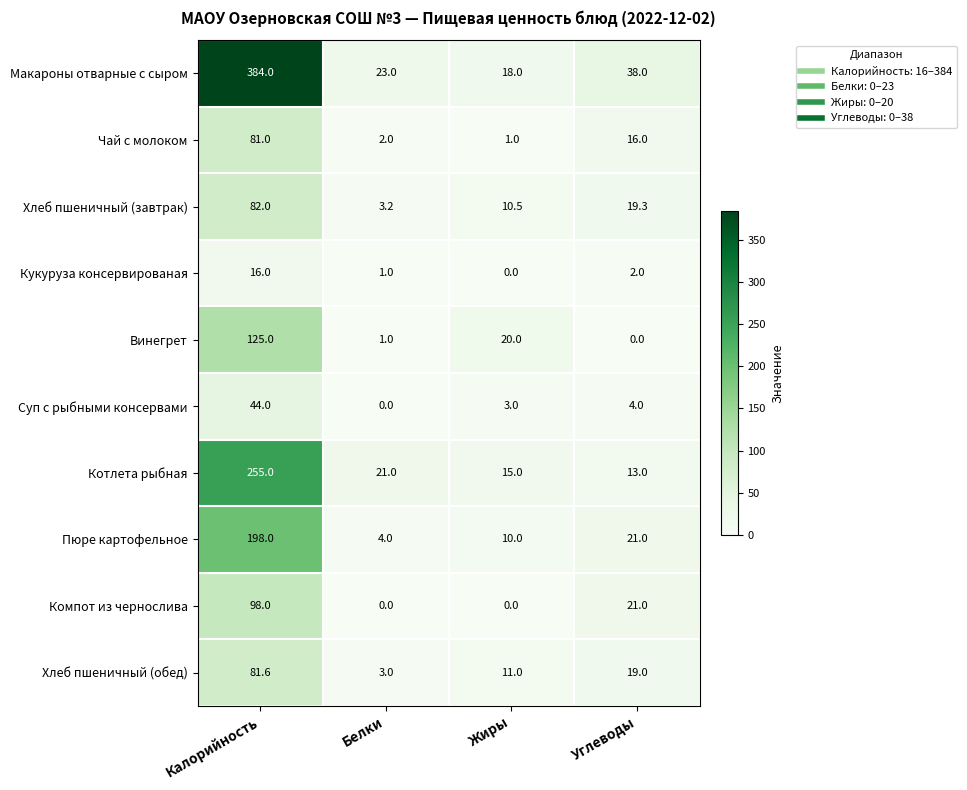

Rank the series by their maximum value, from highest to lowest.

Макароны отварные с сыром, Котлета рыбная, Пюре картофельное, Винегрет, Компот из чернослива, Хлеб пшеничный (завтрак), Хлеб пшеничный (обед), Чай с молоком, Суп с рыбными консервами, Кукуруза консервированая